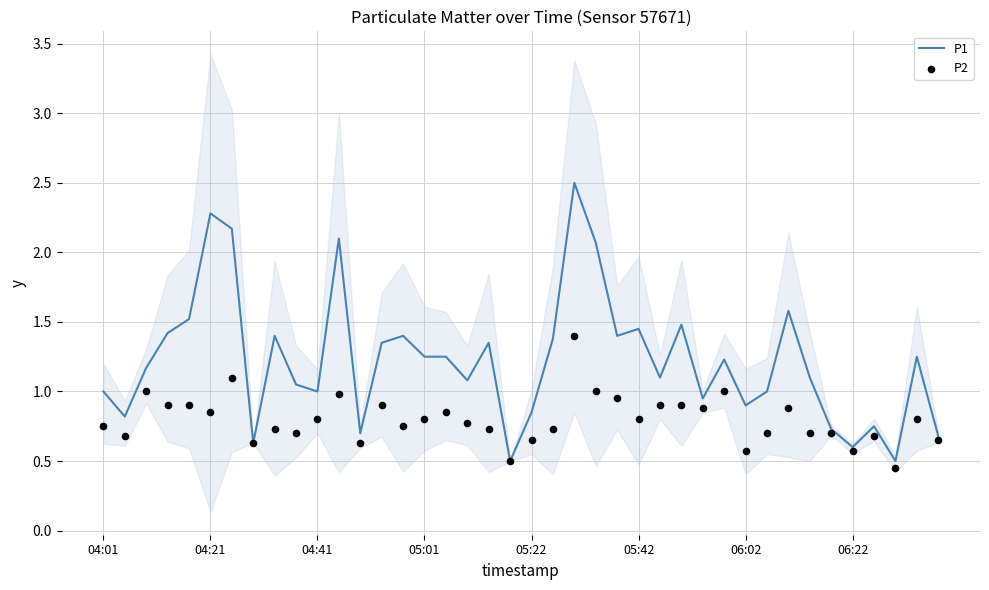

What are all the series names shown in the legend?

P1, P2